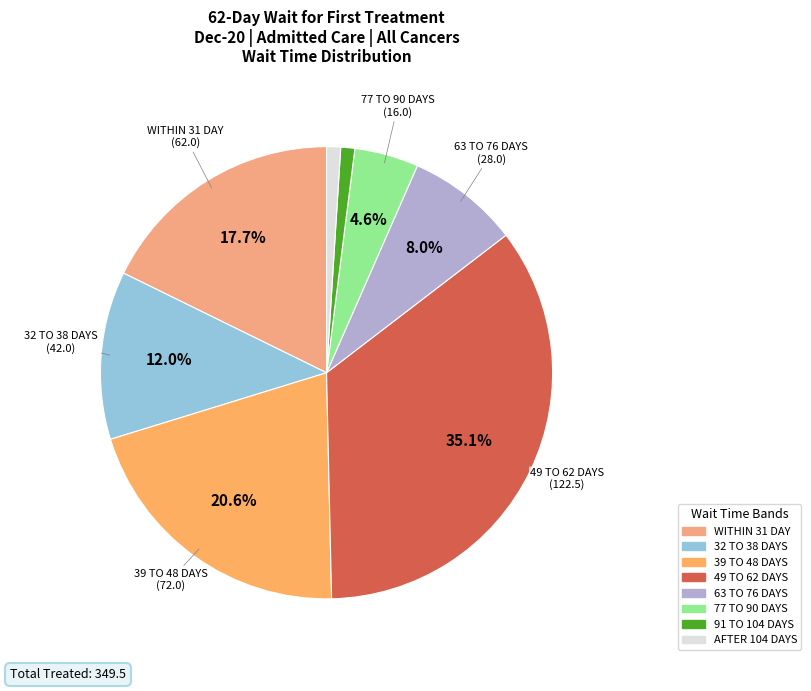

What is the largest slice in the pie chart?

49 TO 62 DAYS